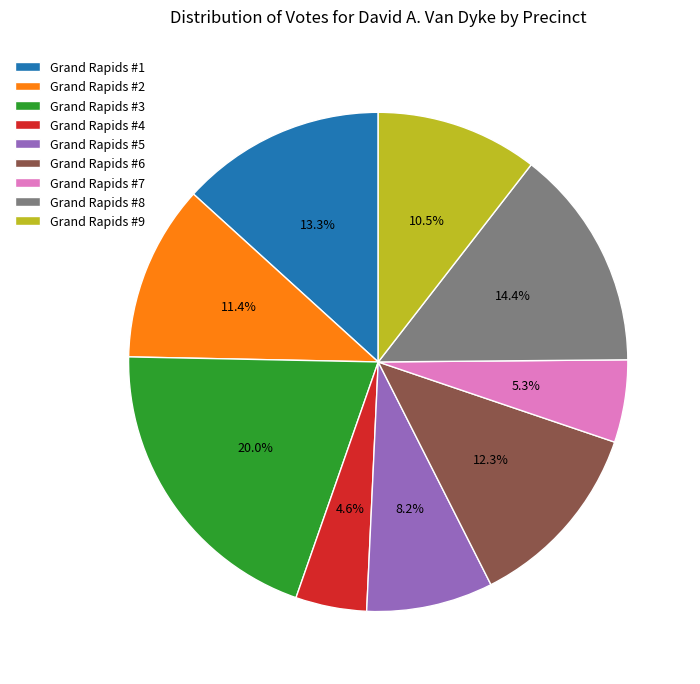

Is there any slice that represents more than half of the pie?

No